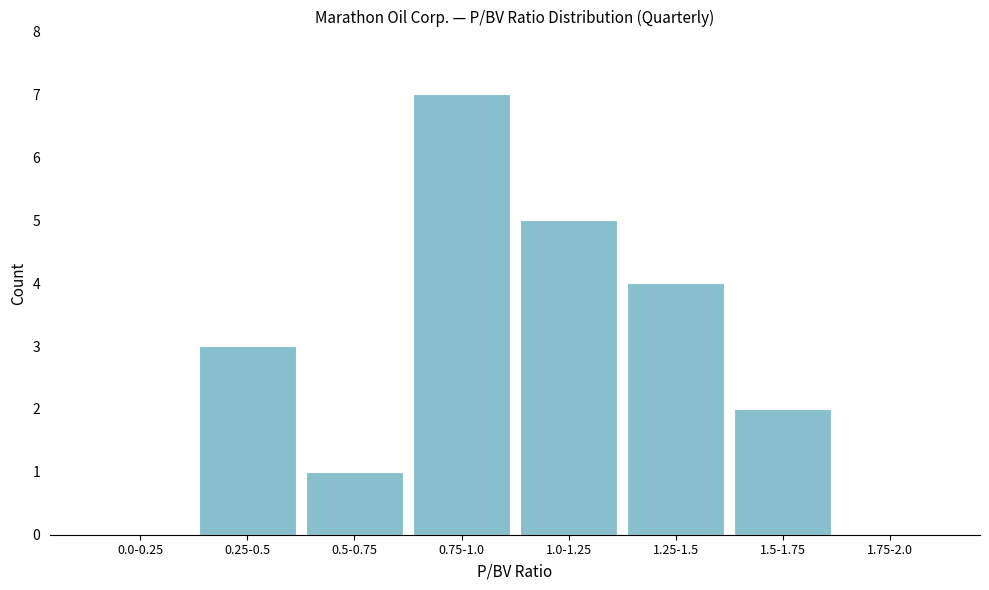

Reading left to right, list all the values displayed in this chart.

0.0-0.25=0	0.25-0.5=3	0.5-0.75=1	0.75-1.0=7	1.0-1.25=5	1.25-1.5=4	1.5-1.75=2	1.75-2.0=0